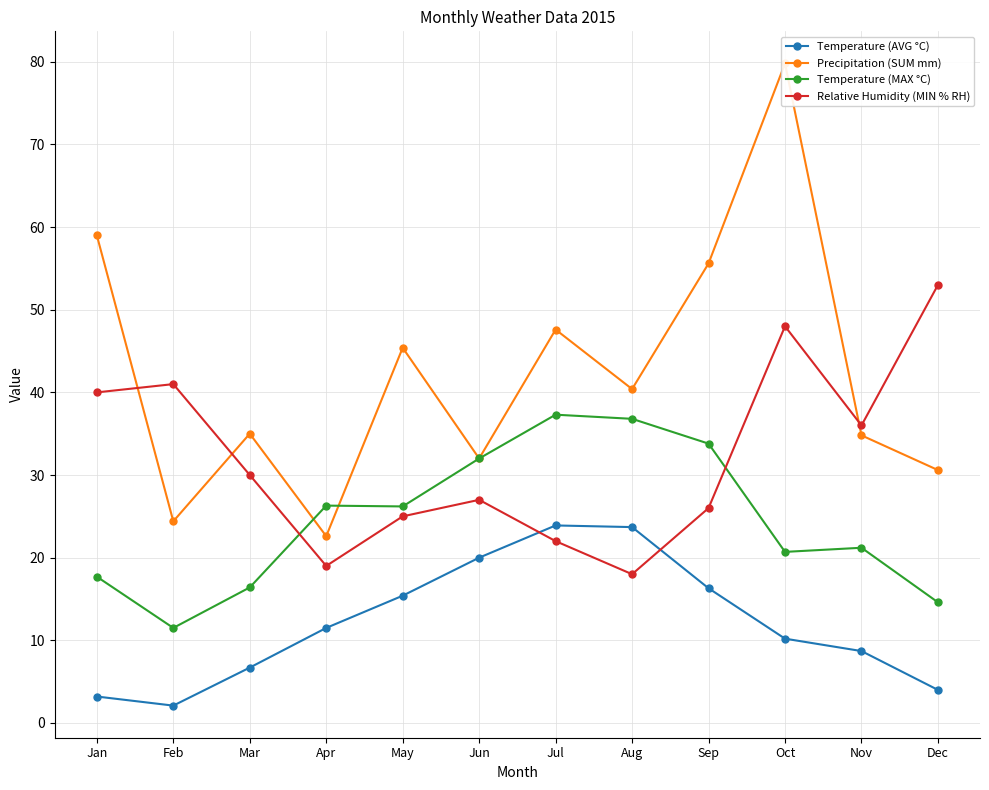

What is the total value across all series at Oct?

158.7